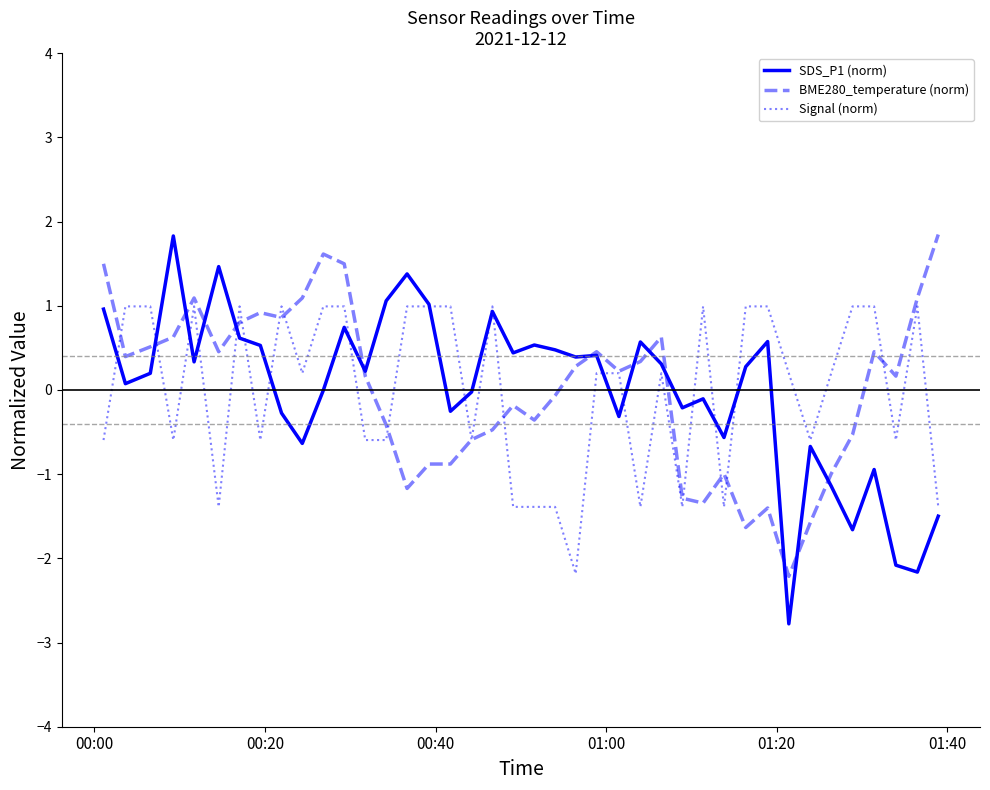

What is the highest value of the BME280_temperature (norm) series?

1.8